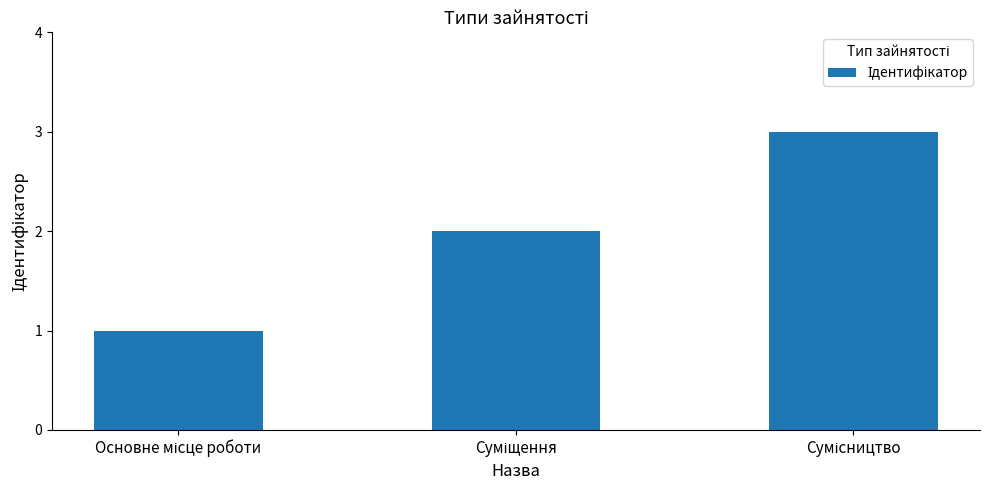

What is the maximum value shown in the chart?

3